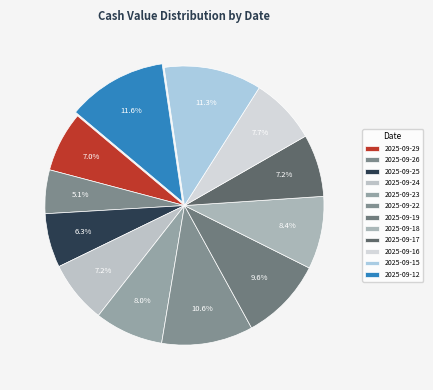

The 2025-09-18 slice represents 8% of the pie. True or false?

True